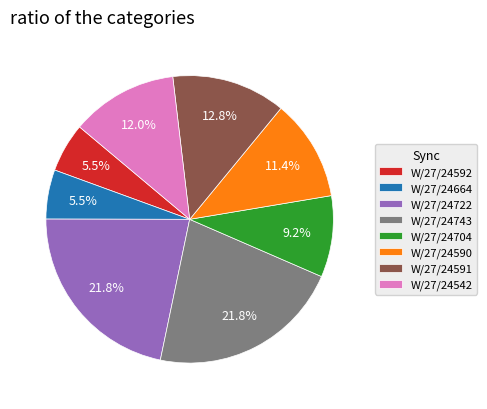

How much of the chart is everything except W/27/24722?

78.2%